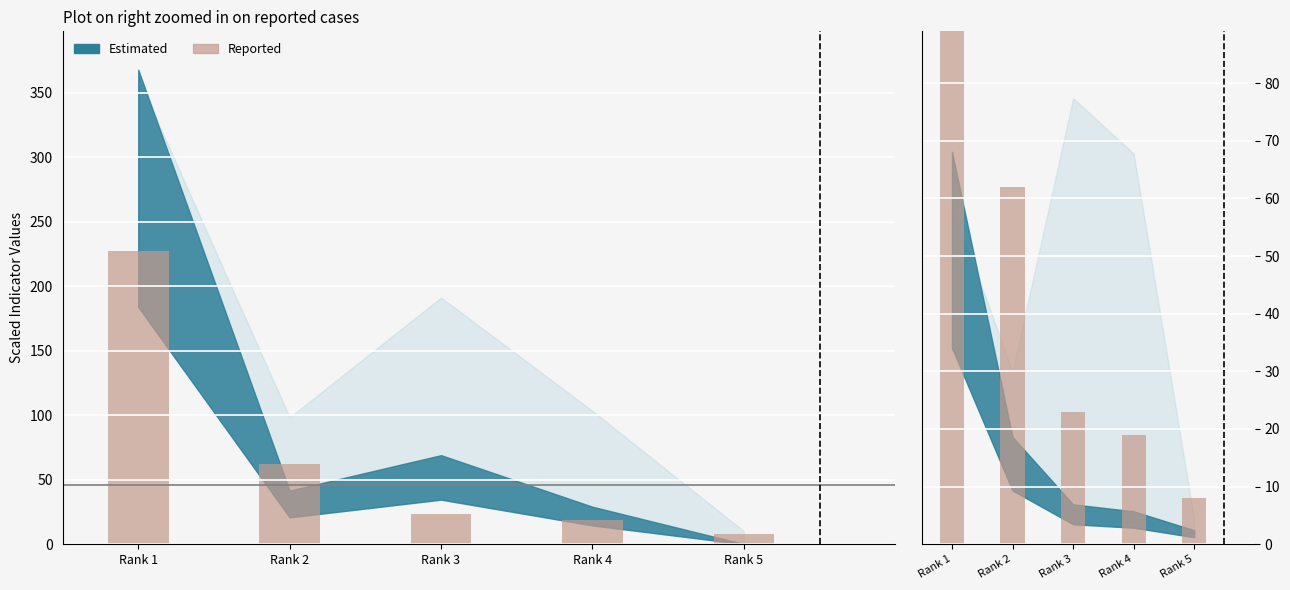

What value does the data have at Rank 1, to the nearest 50?

250